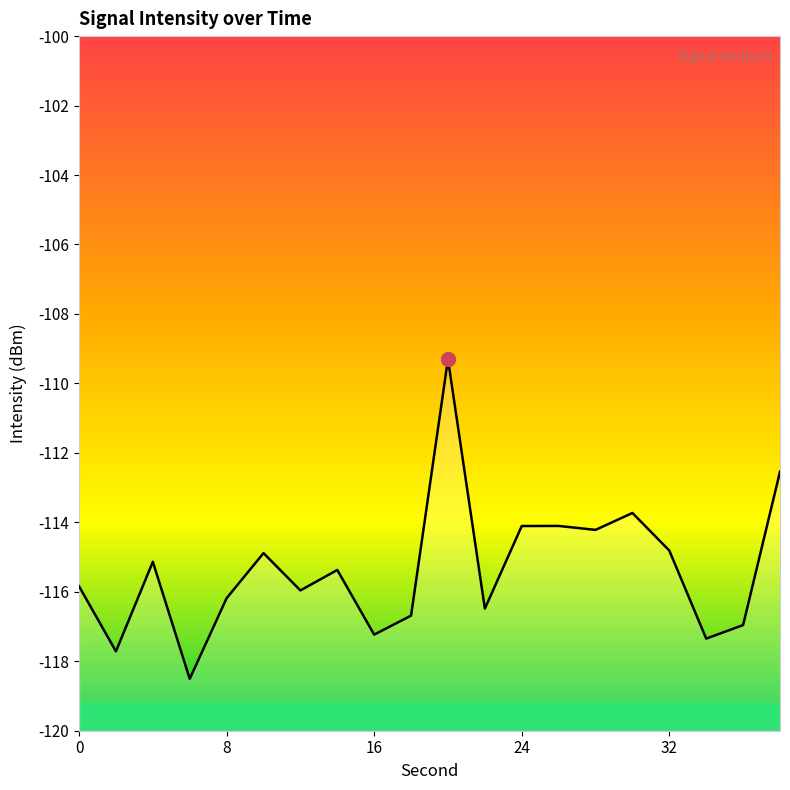

What is the approximate value at 8?

-116.2